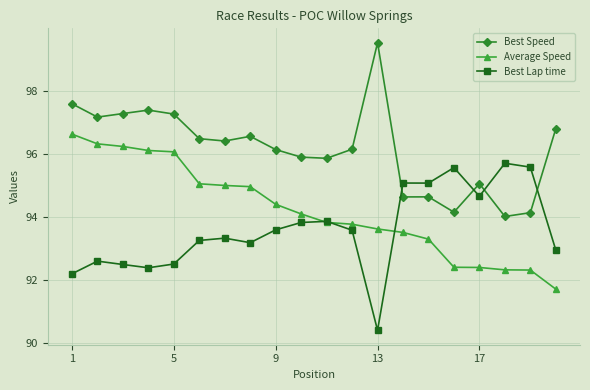

List the series in order of their overall mean, highest first.

Best Speed, Average Speed, Best Lap time